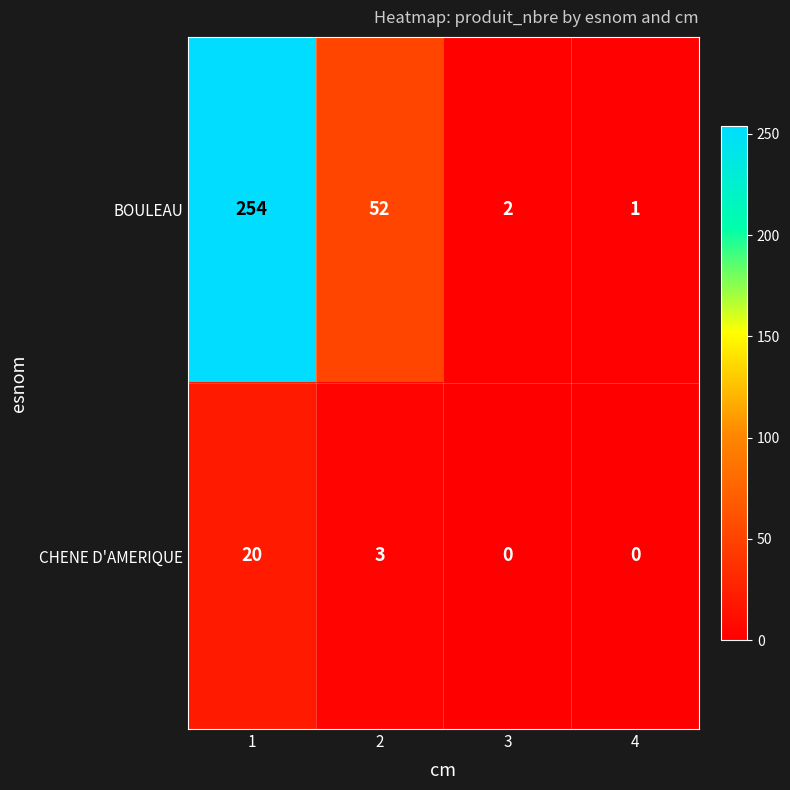

What is the sum of the CHENE D'AMERIQUE values at 2 and 1?

23